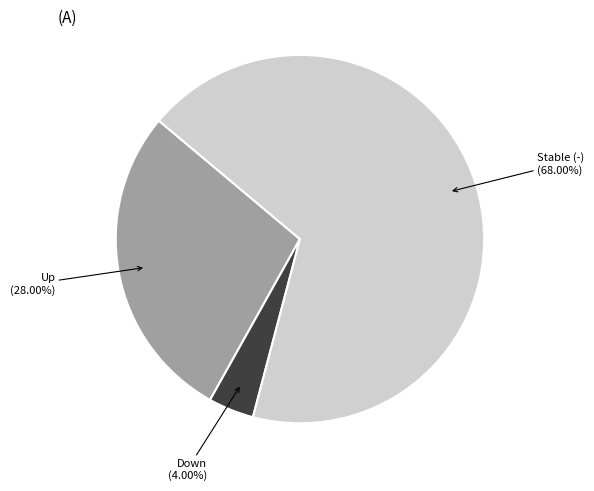

Which slice represents more than half of the pie?

Stable (-)